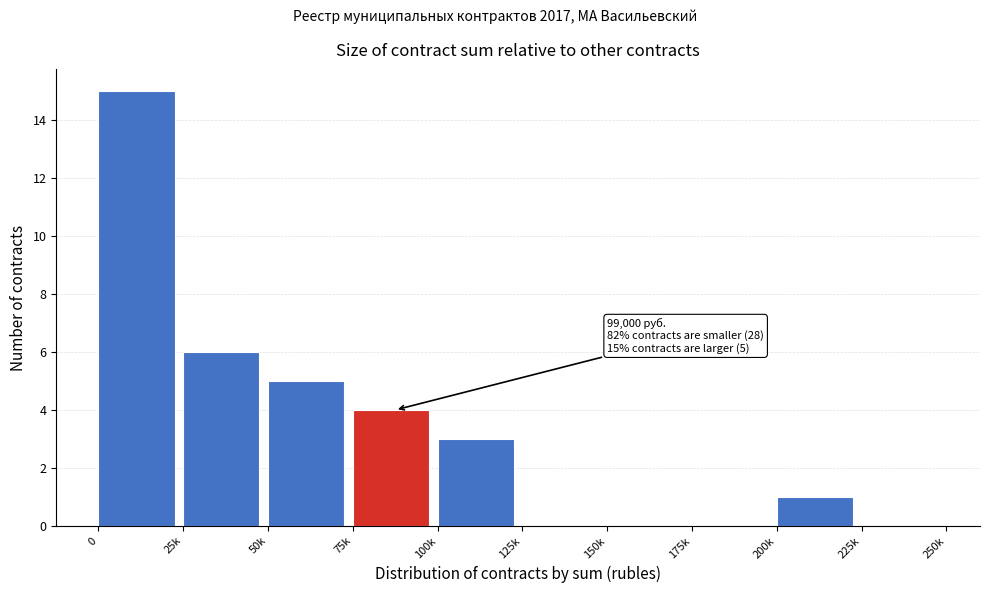

Reading left to right, transcribe all the data shown in this chart.

0=15	25k=6	50k=5	75k=4	100k=3	125k=0	150k=0	175k=0	200k=1	225k=0